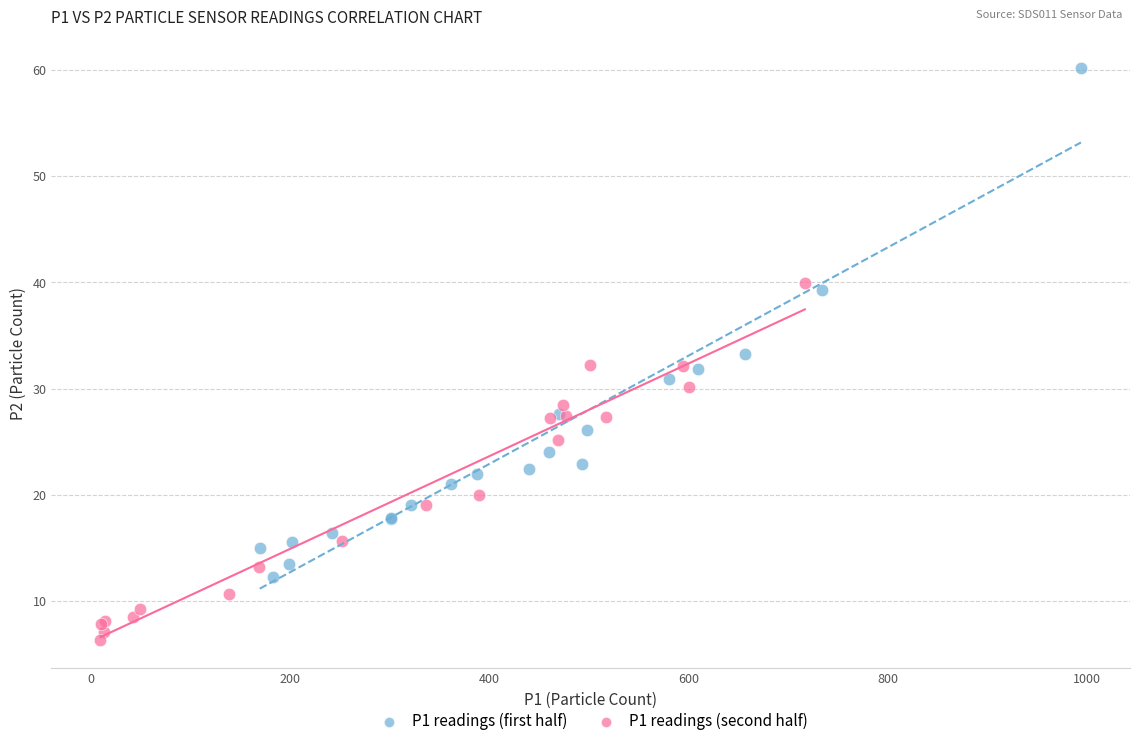

Which series contains the lowest Y value?

P1 readings (second half)